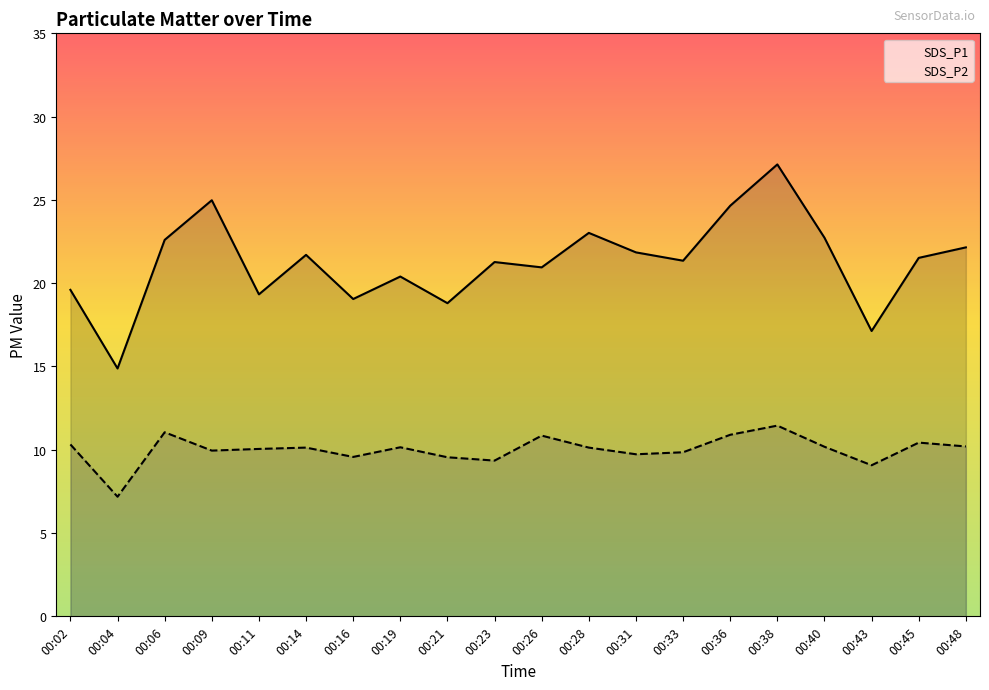

What is the sum of all SDS_P1 values?

425.1